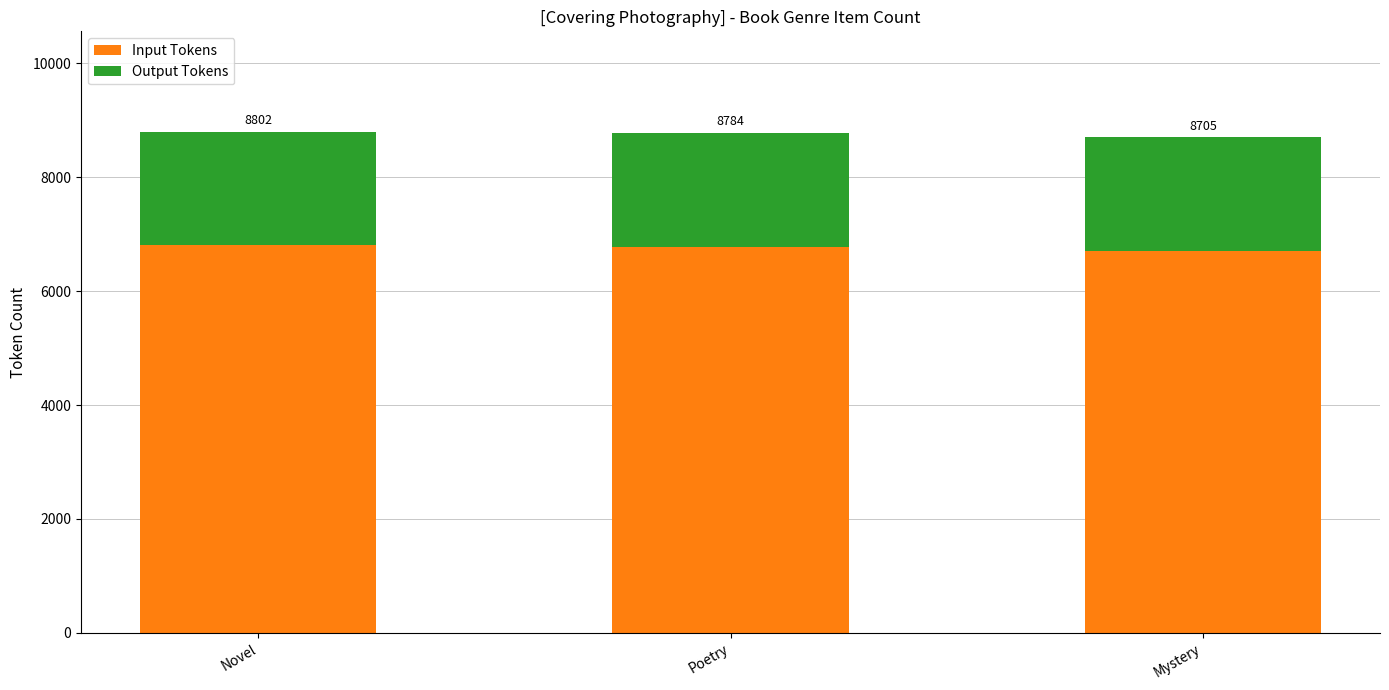

Does the chart contain stacked bars?

Yes